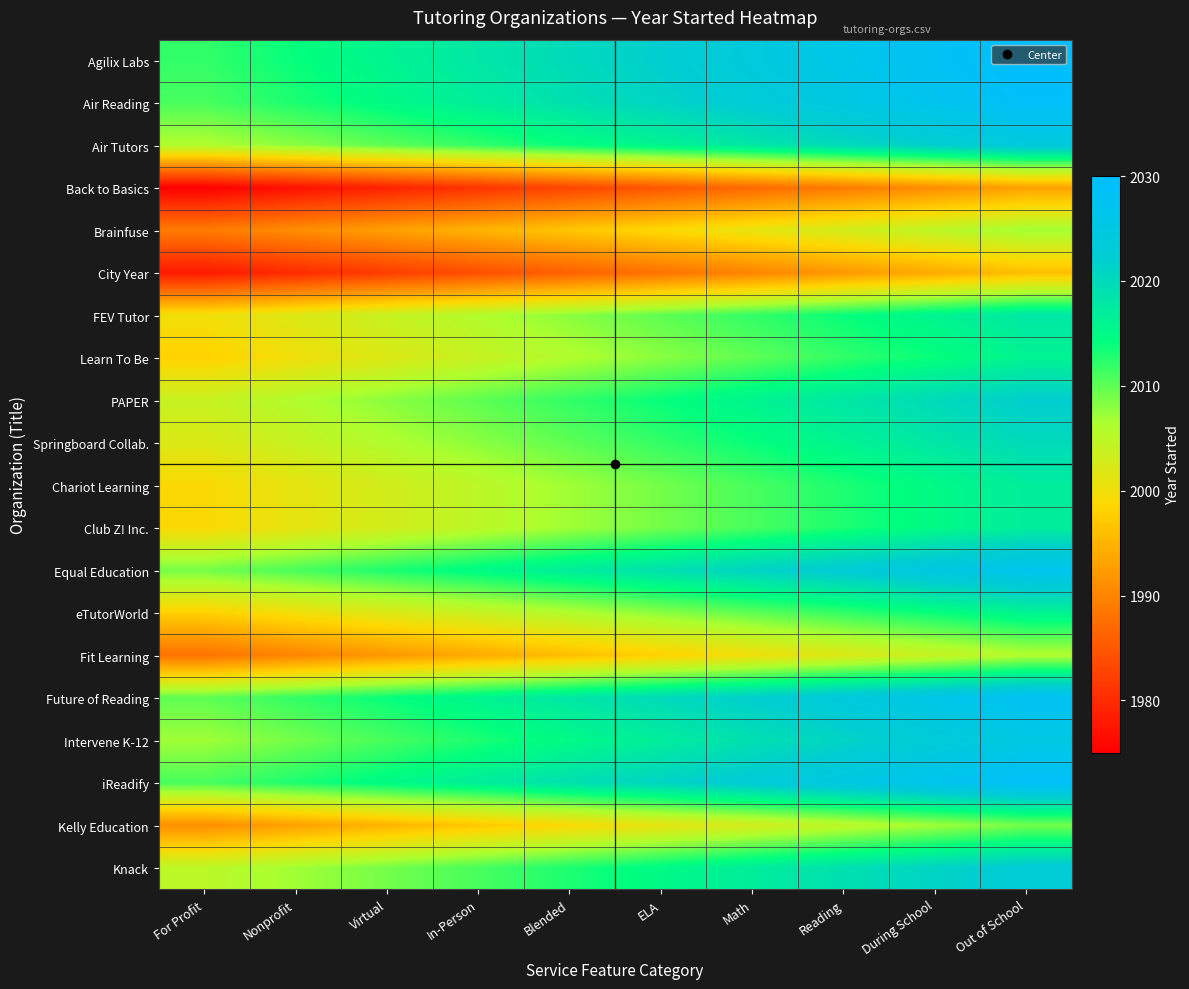

Count the number of data series in this chart.

20